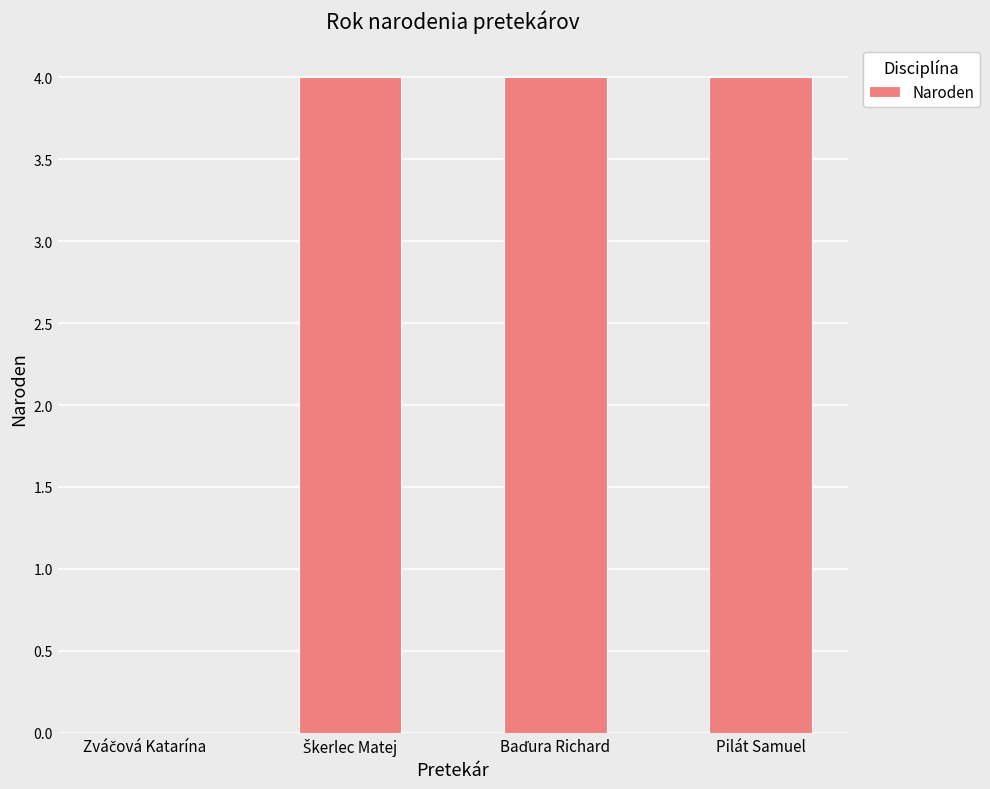

What is the sum of all values?

12